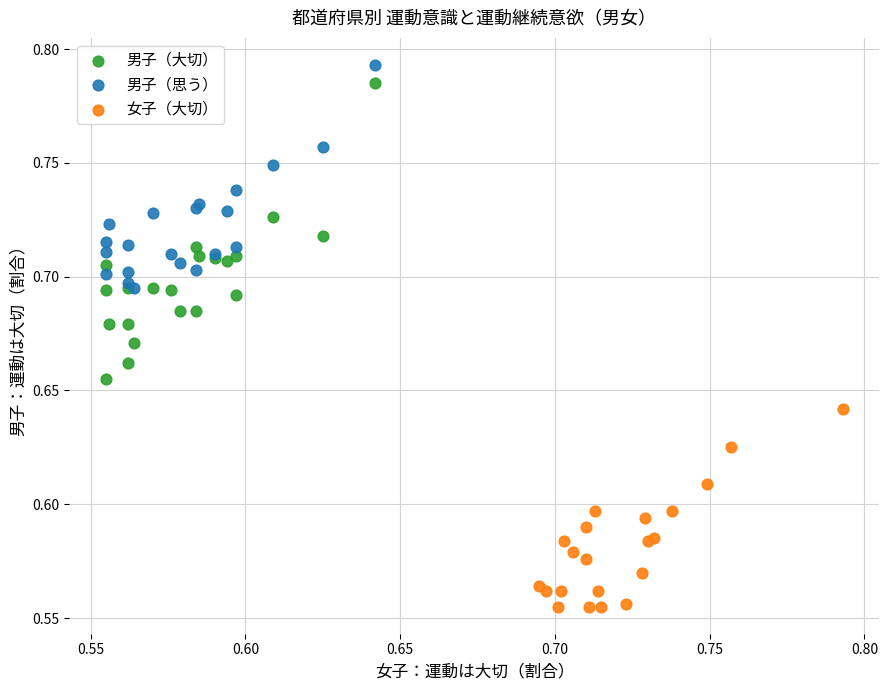

Which series contains the lowest Y value?

女子（大切）